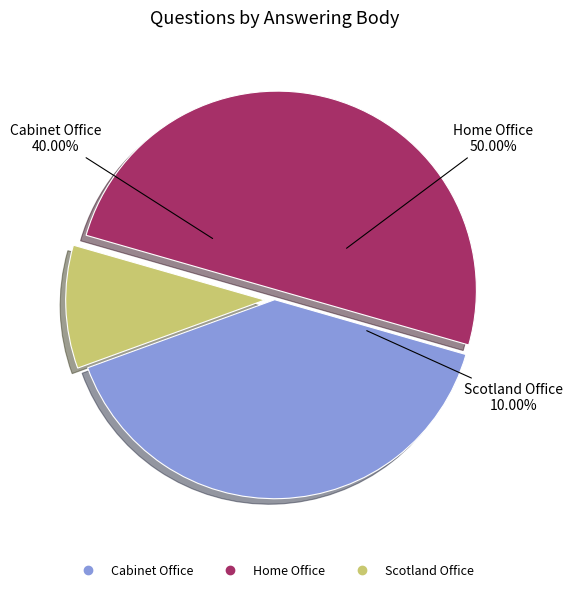

What percentage do Cabinet Office and Scotland Office together represent?

50.0%